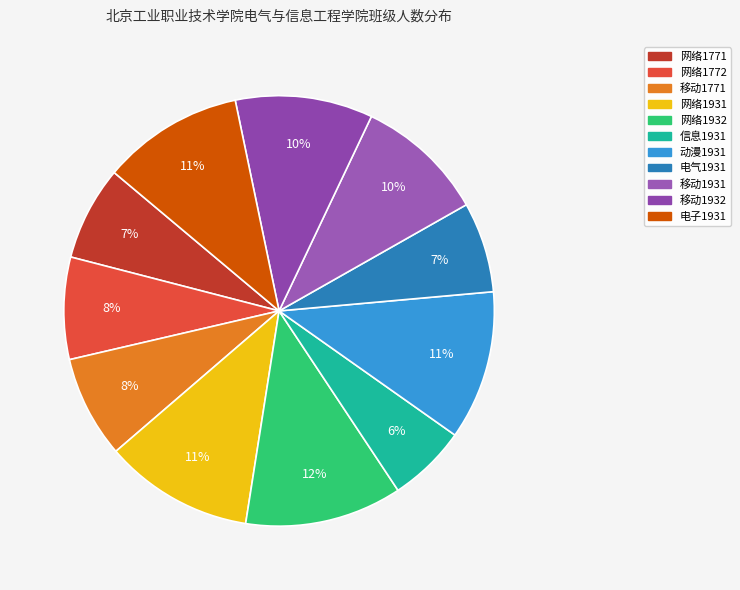

Which has a higher value, 移动1771 or 电子1931?

电子1931